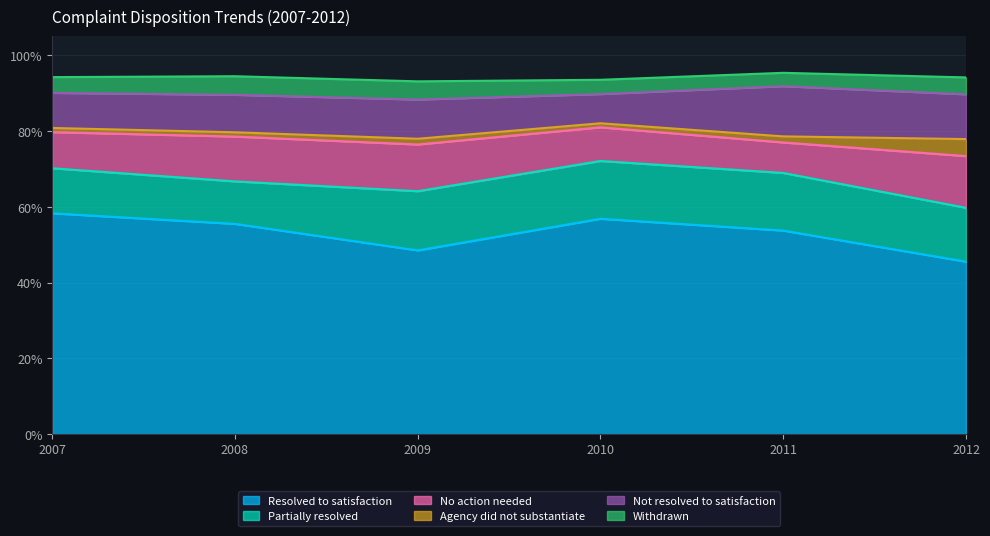

What is the sum of all No action needed values?

0.6